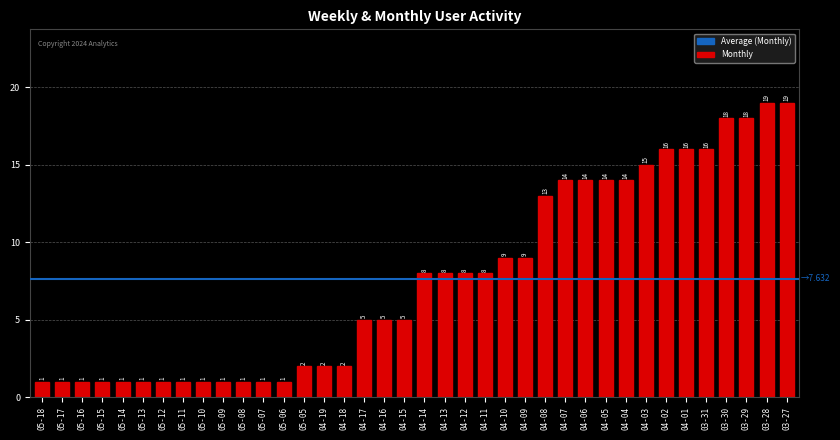

What value does the data have at 03-30, to the nearest 10?

20